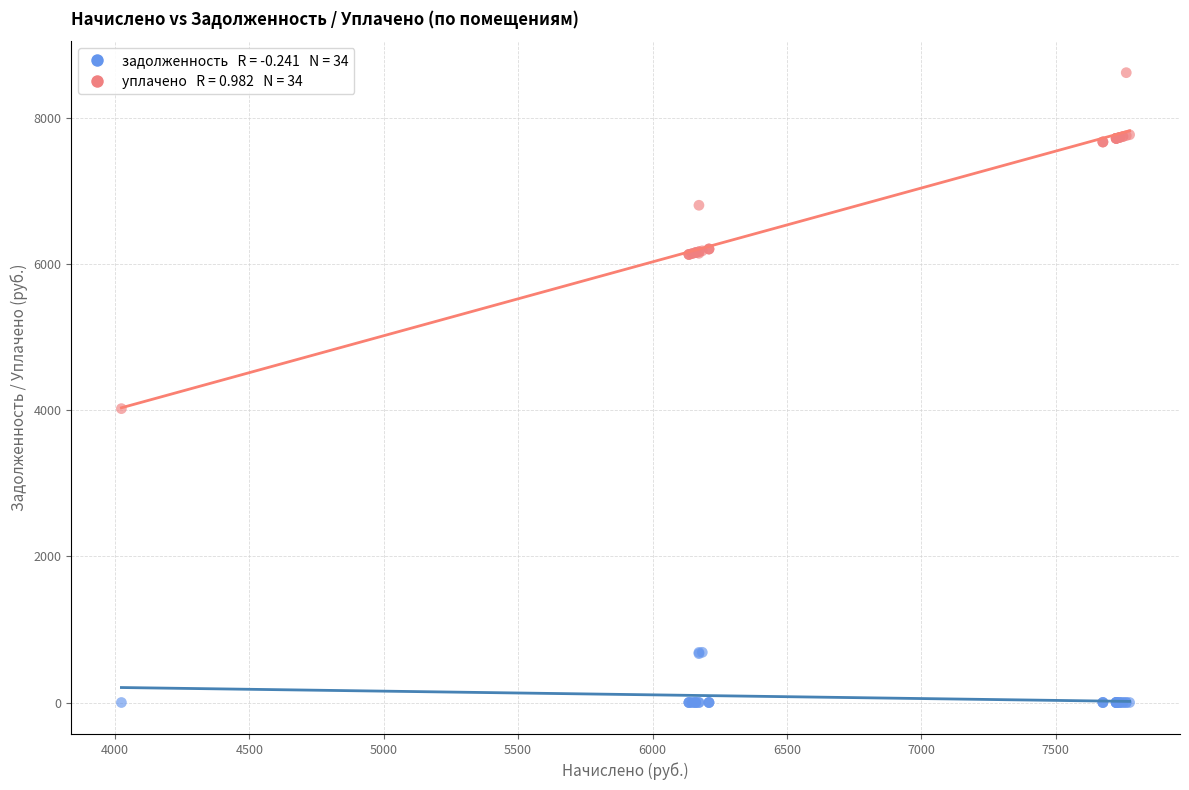

Across all series, what Y value is closest to 4312?

4024.1